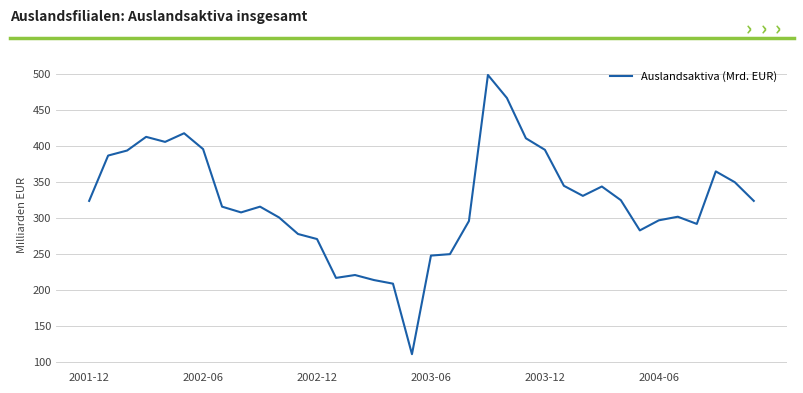

What is the minimum value shown in the chart?

111